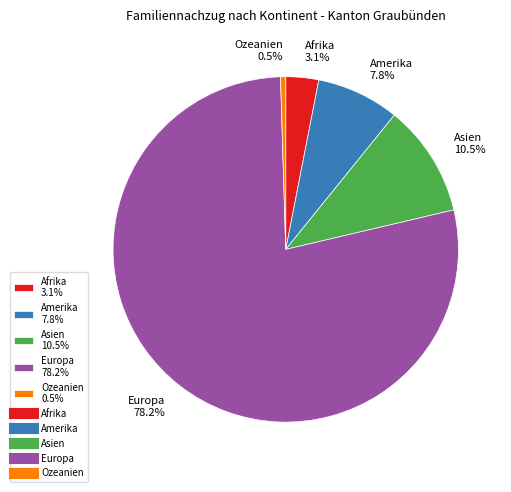

To the nearest percent, what is the difference between the Ozeanien and Asien slice percentages?

10%